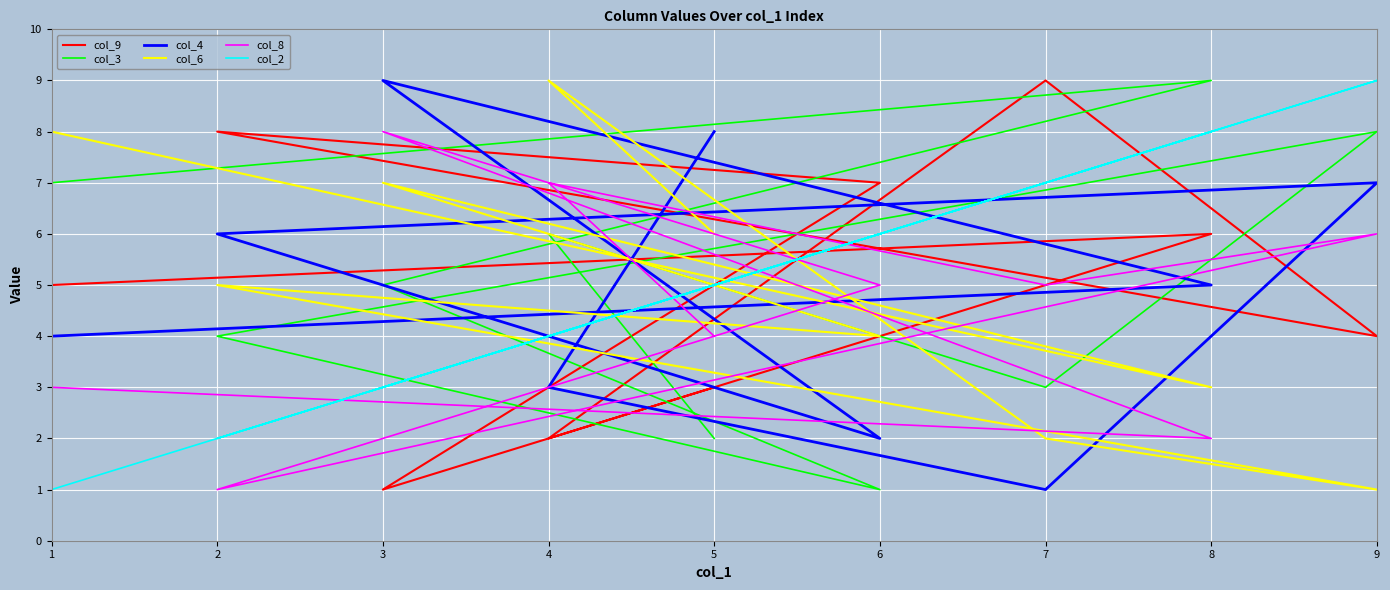

Between 3 and 5, which series saw the biggest shift?

col_8